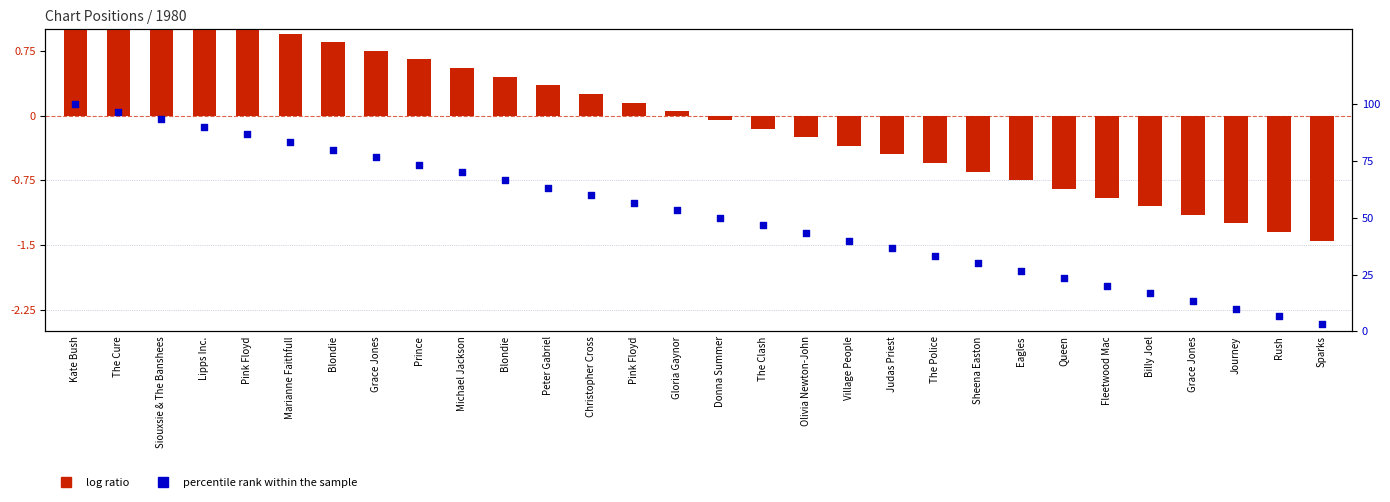

Which series reaches the maximum Y coordinate?

percentile rank within the sample